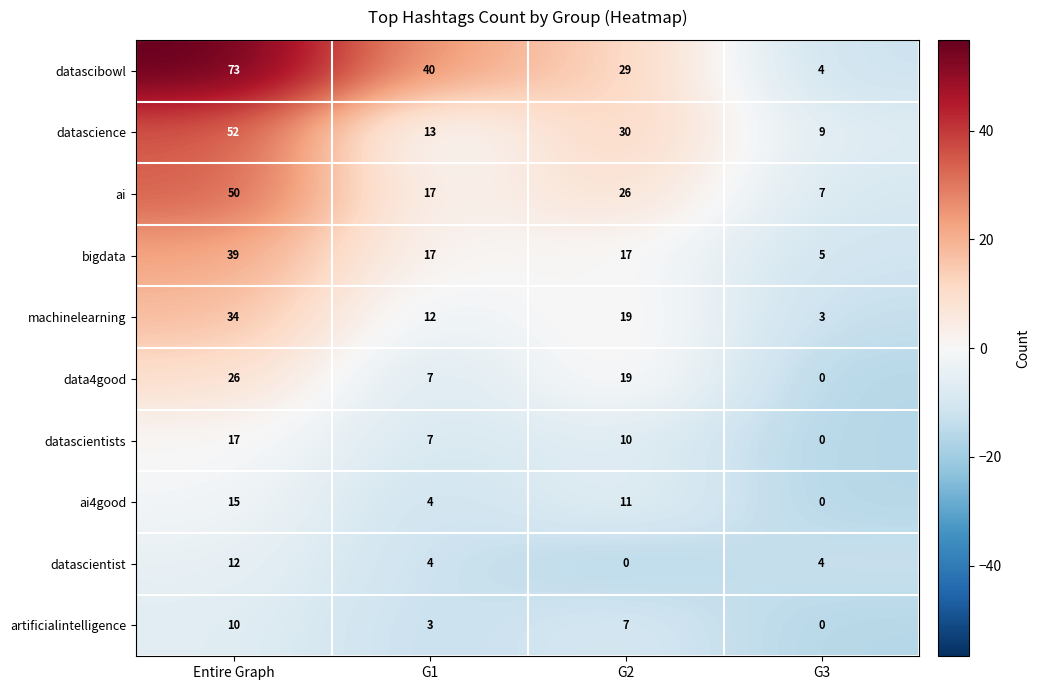

What is the difference between the ai4good values at G1 and G3?

4